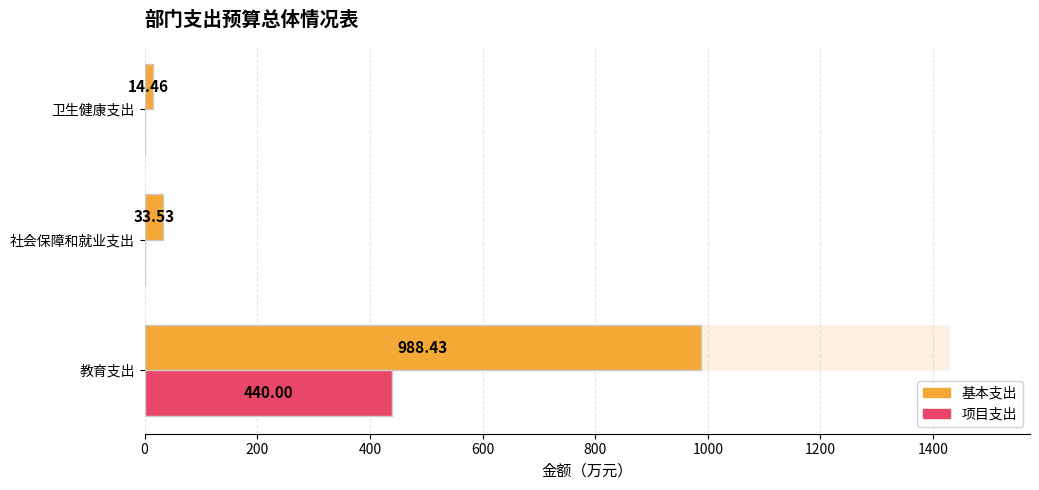

Does the chart contain stacked bars?

No